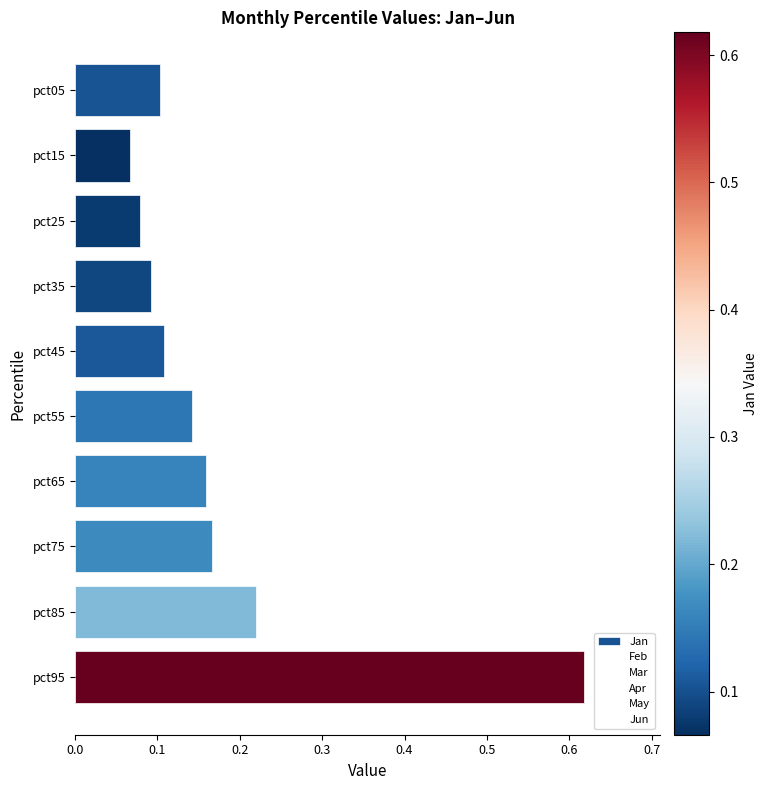

How many bars are there in total?

10